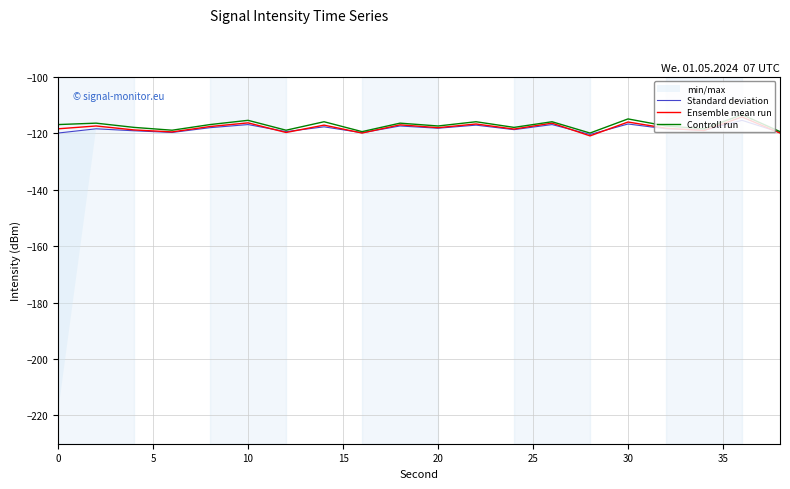

After their last crossing, which series has the higher values: Standard deviation or Ensemble mean run?

Standard deviation